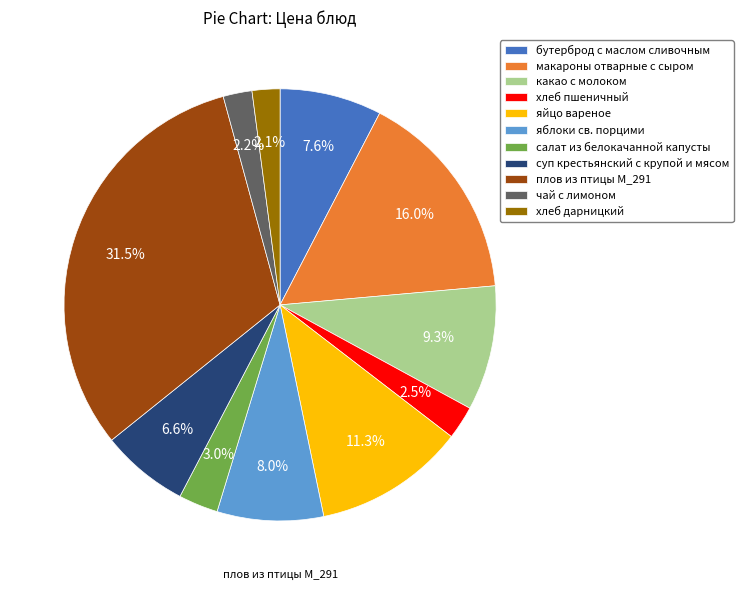

What percentage do бутерброд с маслом сливочным and макароны отварные с сыром together represent?

23.6%